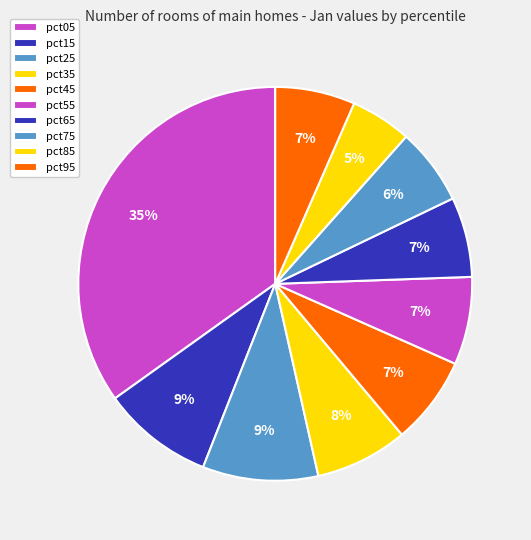

To the nearest percent, what percentage of the pie is pct05?

35%